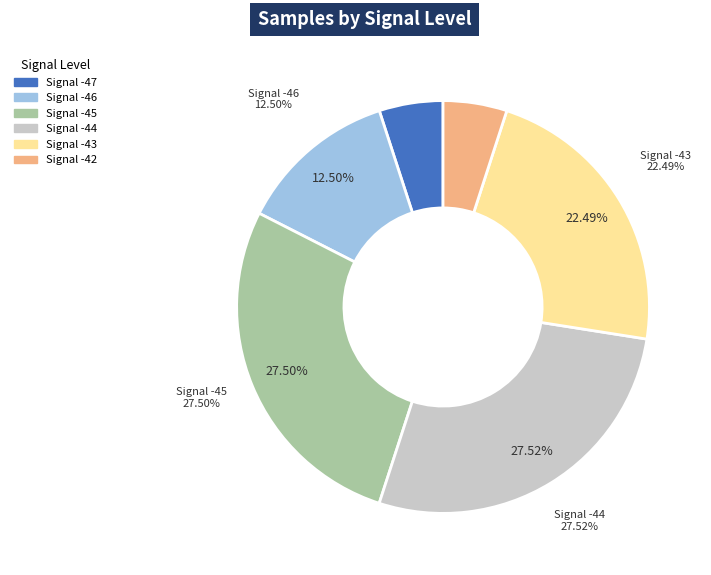

Approximately how many times larger is the value at -43 compared to -43?

1.0